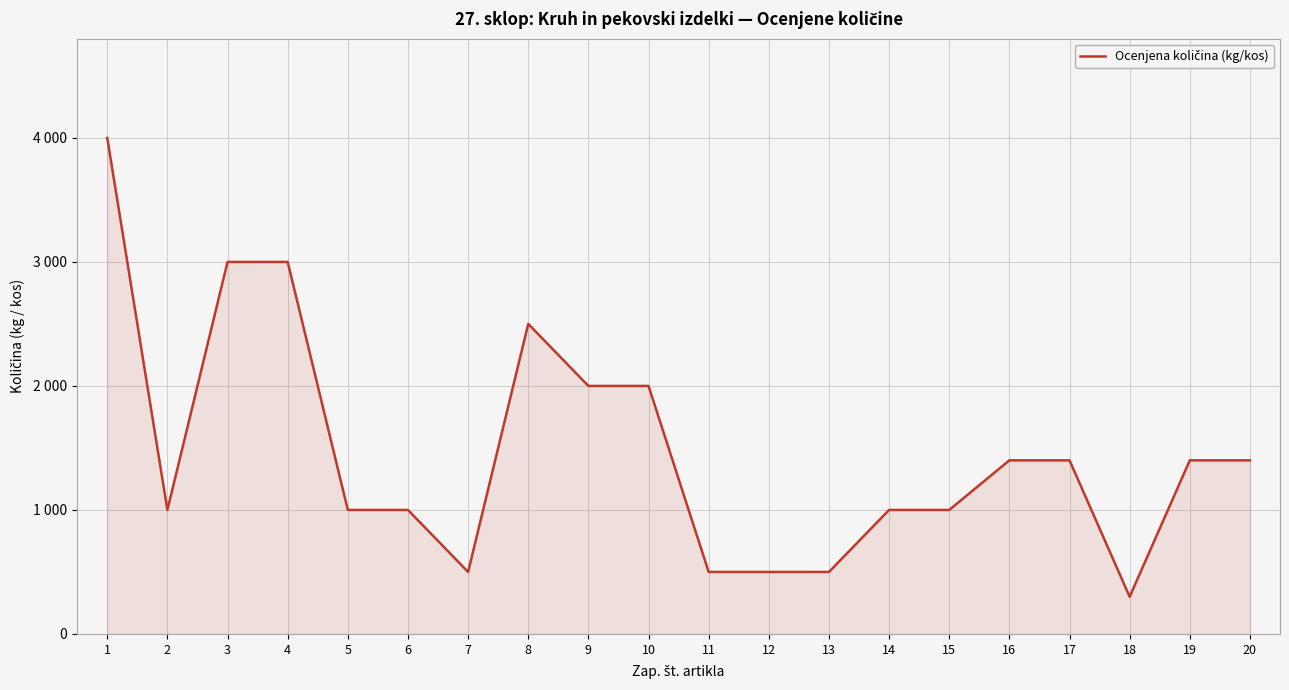

Where does the data first go above 1400?

1